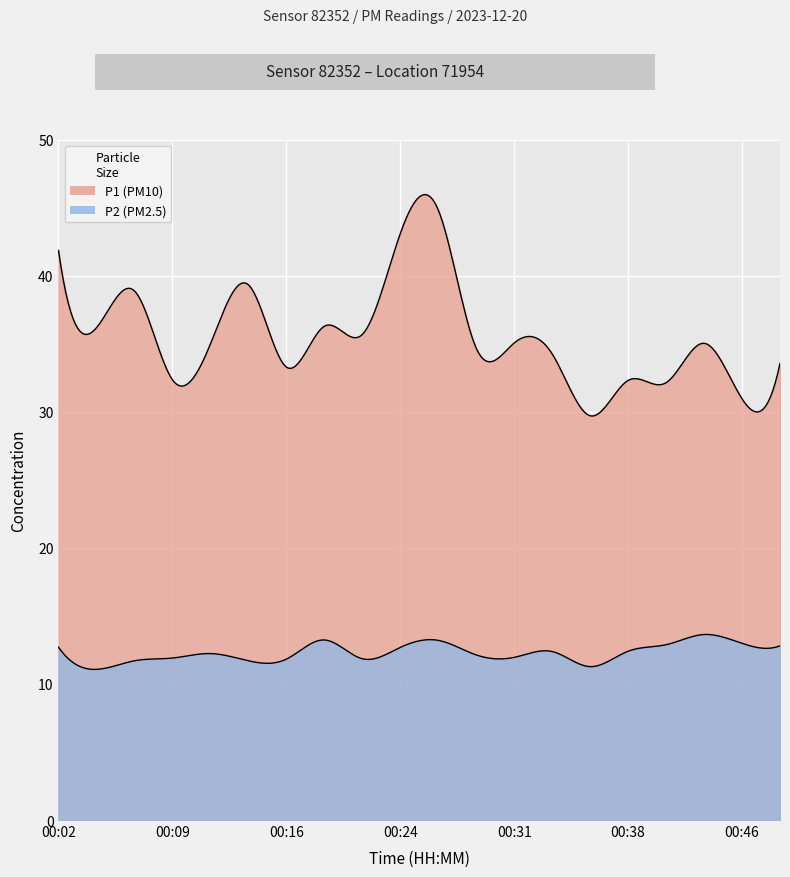

Does the chart display data point markers on the line(s)?

No